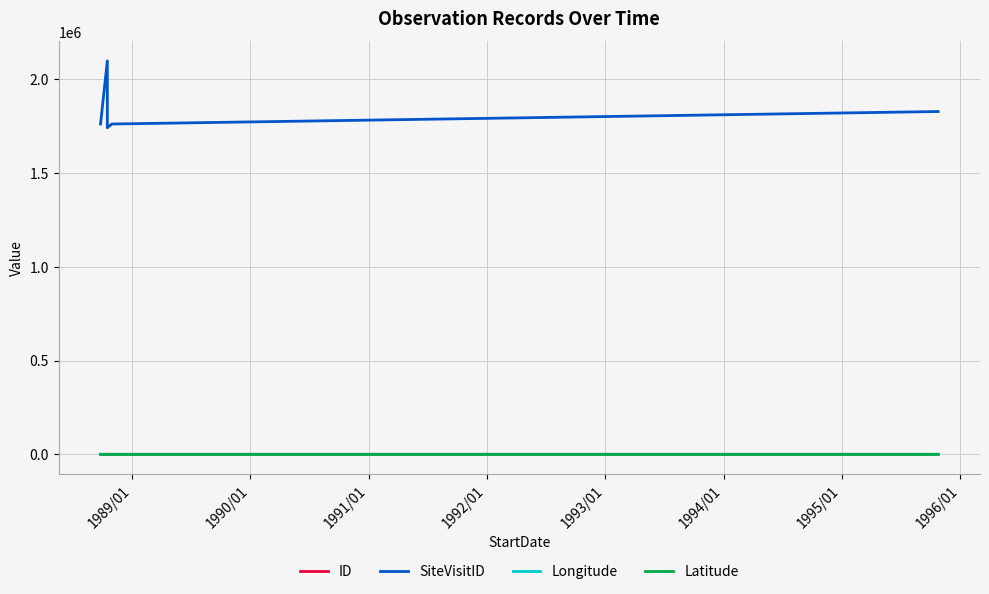

What is the average value of the SiteVisitID series?

1836877.8